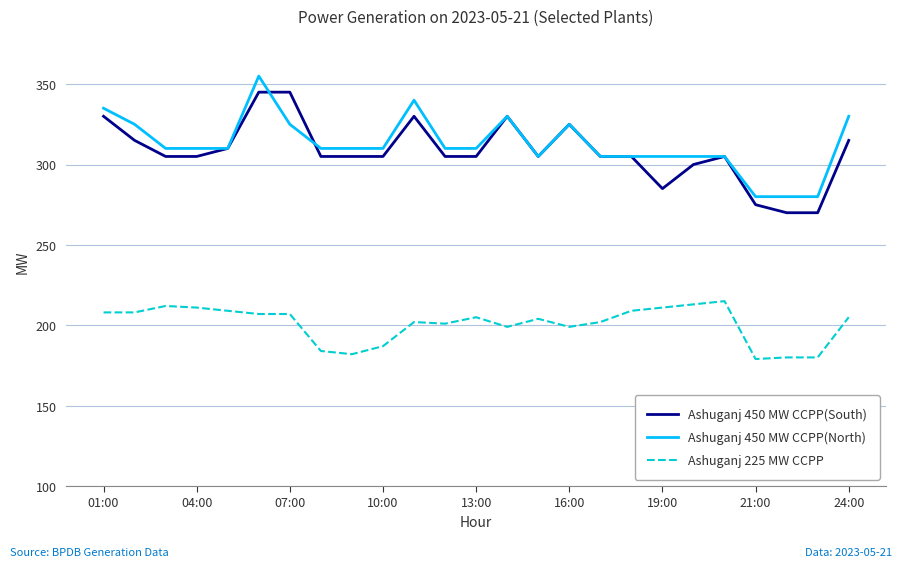

What is the greatest value displayed?

355